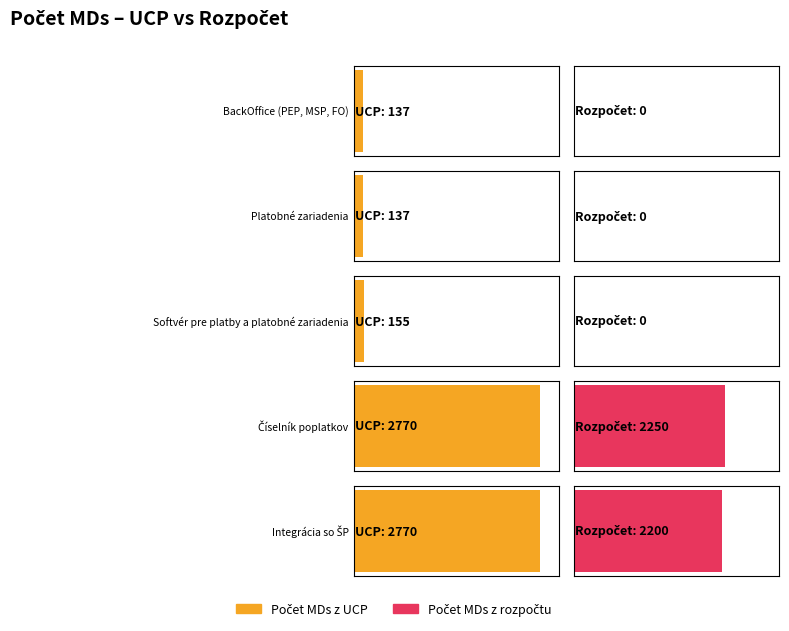

List the labels in order of Počet MDs z UCP value, smallest first.

BackOffice (PEP, MSP, FO), Platobné zariadenia, Softvér pre platby a platobné zariadenia, Číselník poplatkov, Integrácia so ŠP